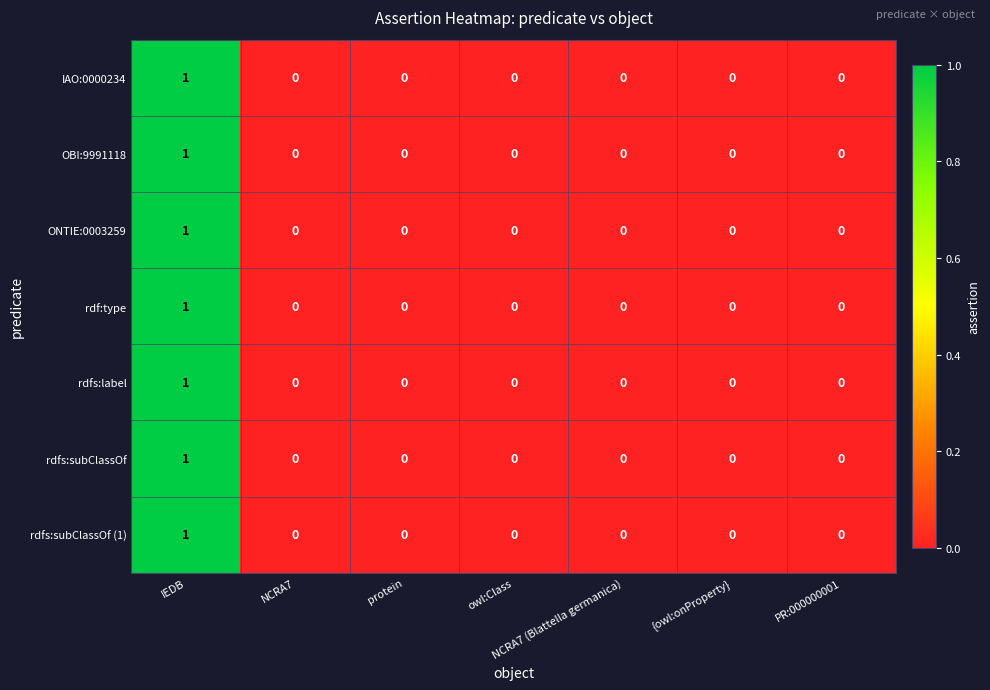

Which category has the highest value in the IAO:0000234 series?

IEDB